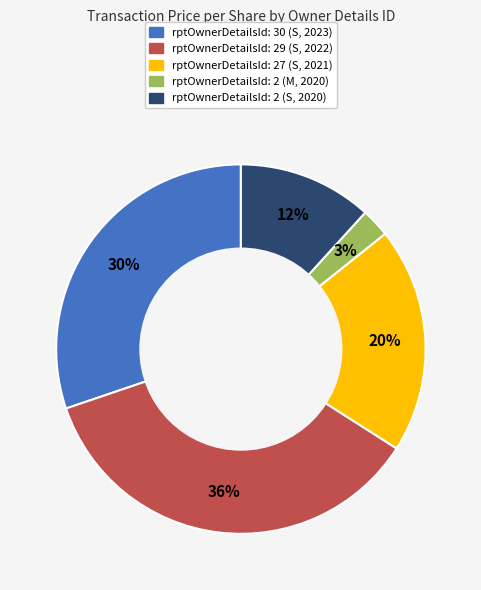

To the nearest percent, what is the average slice percentage?

20%